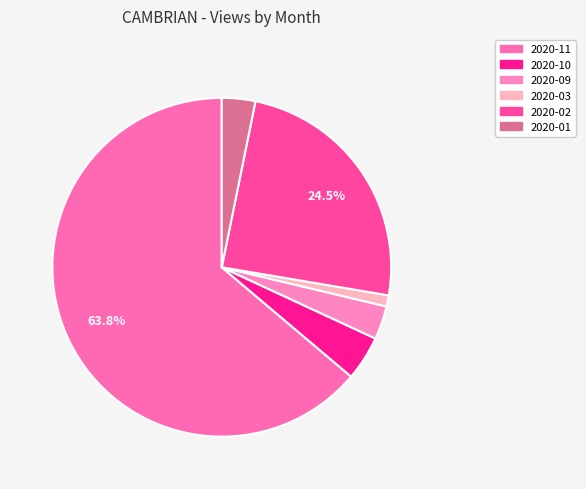

Which category has the smallest portion of the pie?

2020-03